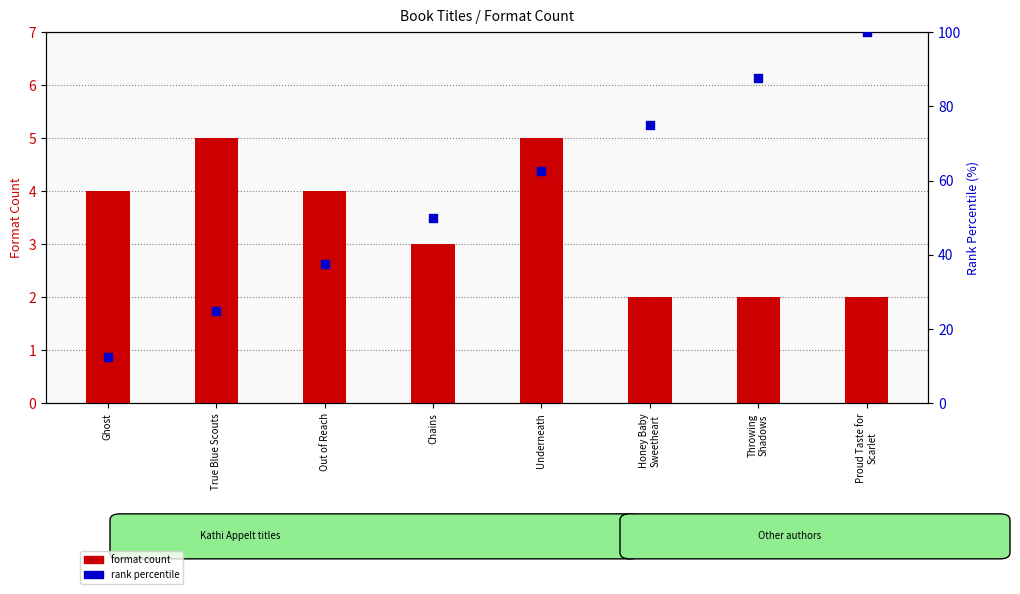

Is the value of format count at True Blue Scouts greater than the value of rank percentile at Ghost?

No